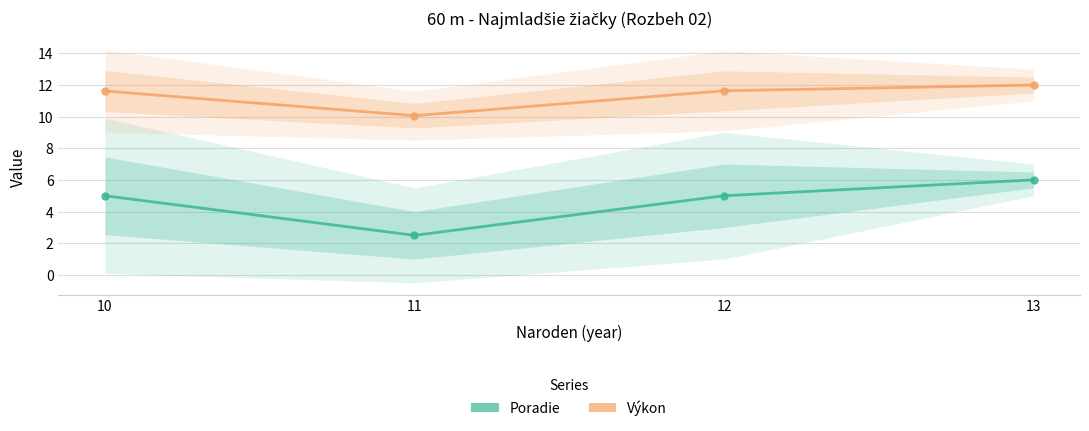

Is it true that Poradie equals 1.0 at 11?

False